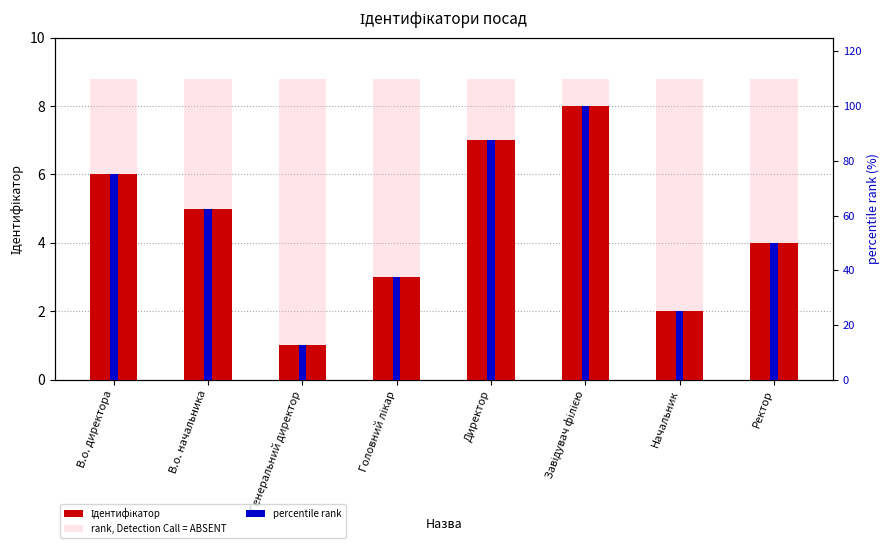

What is the value of the Ідентифікатор bar at the 3rd from the left?

1.0